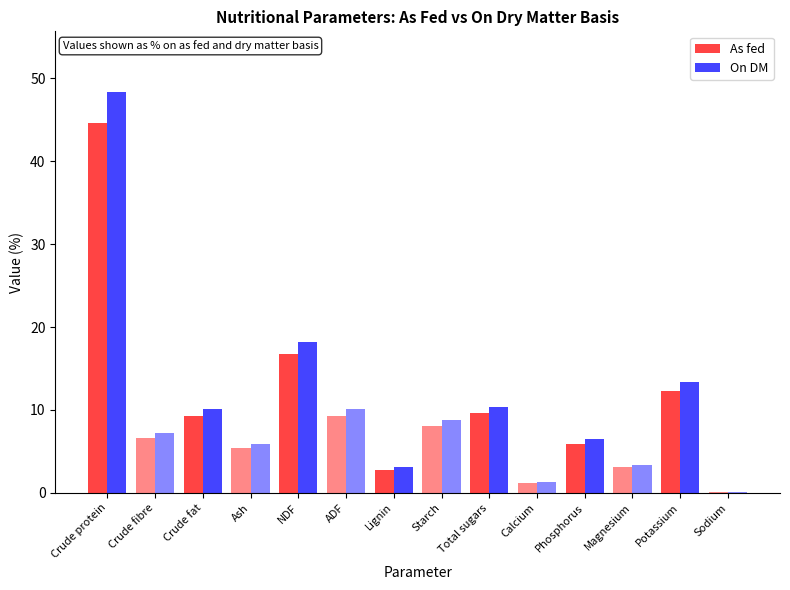

What is the greatest value displayed?

48.4